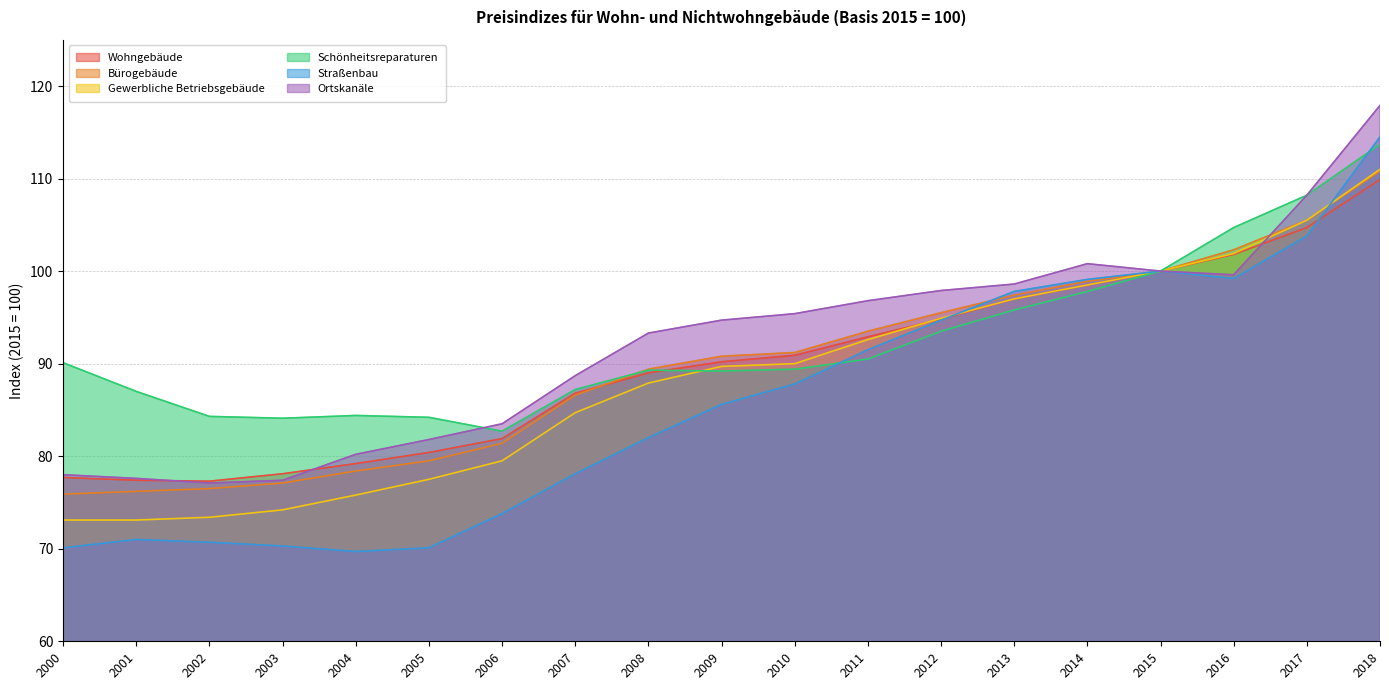

Which category has the lowest value in the Gewerbliche Betriebsgebäude series?

2000